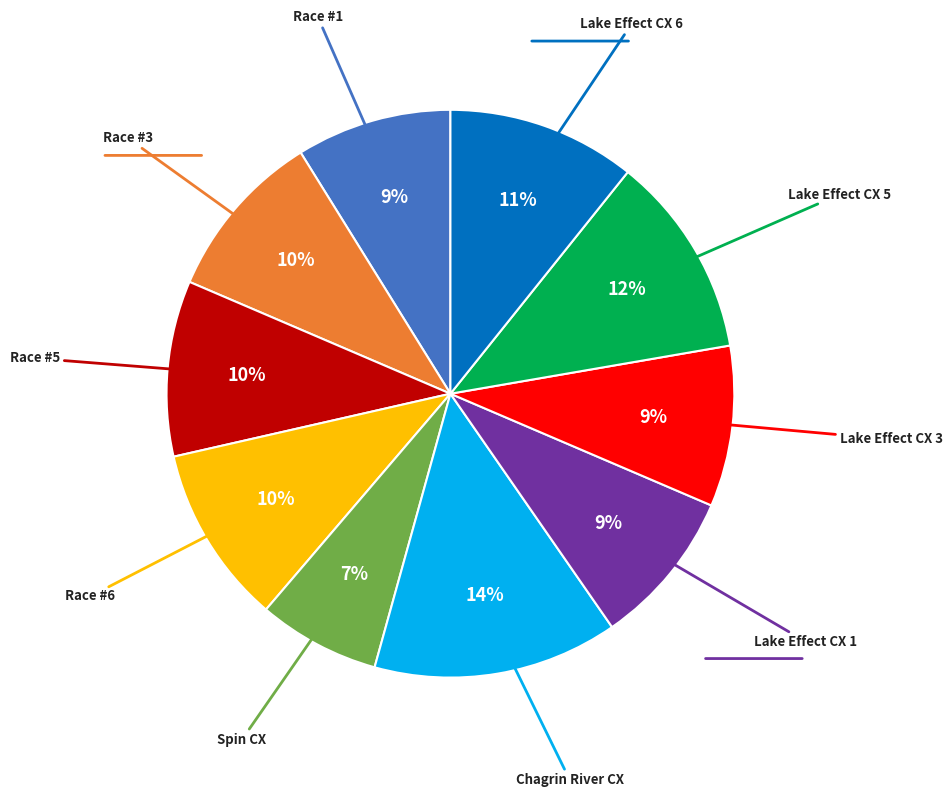

Does any single category account for the majority?

No